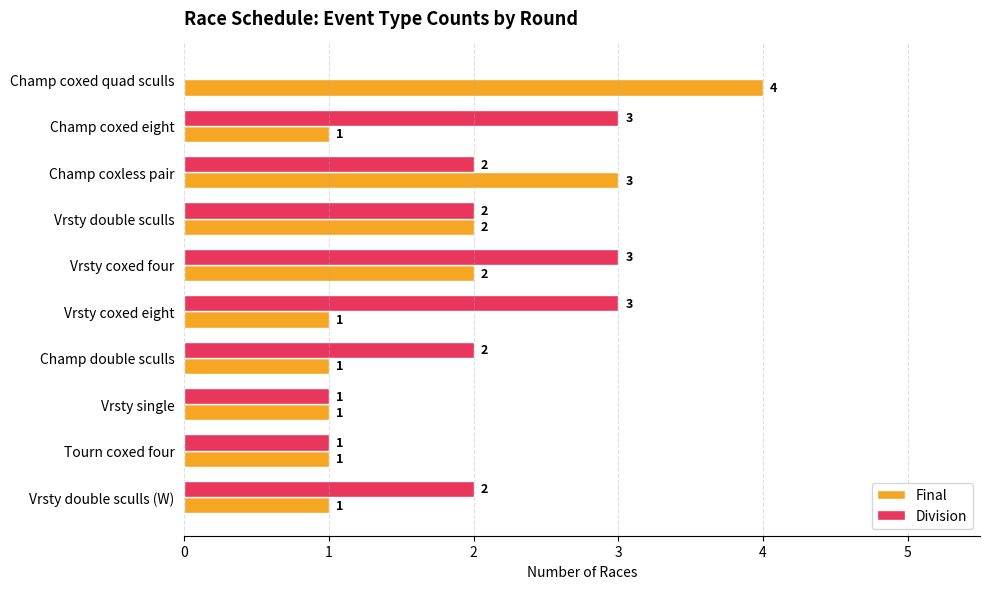

The Division series shows 2 at Vrsty coxed four. True or false?

False